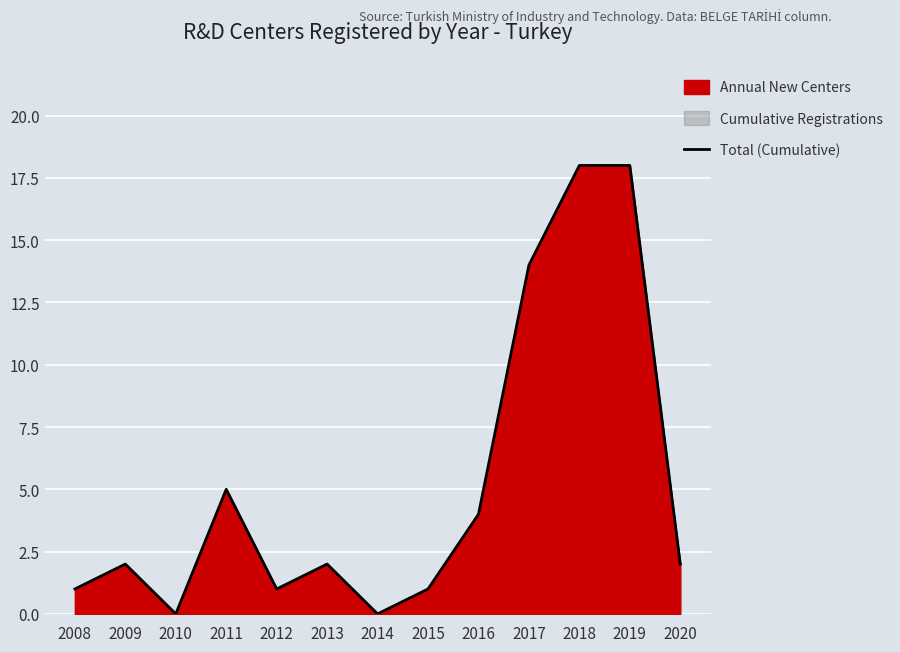

At which category does the chart reach its minimum across all series?

2010